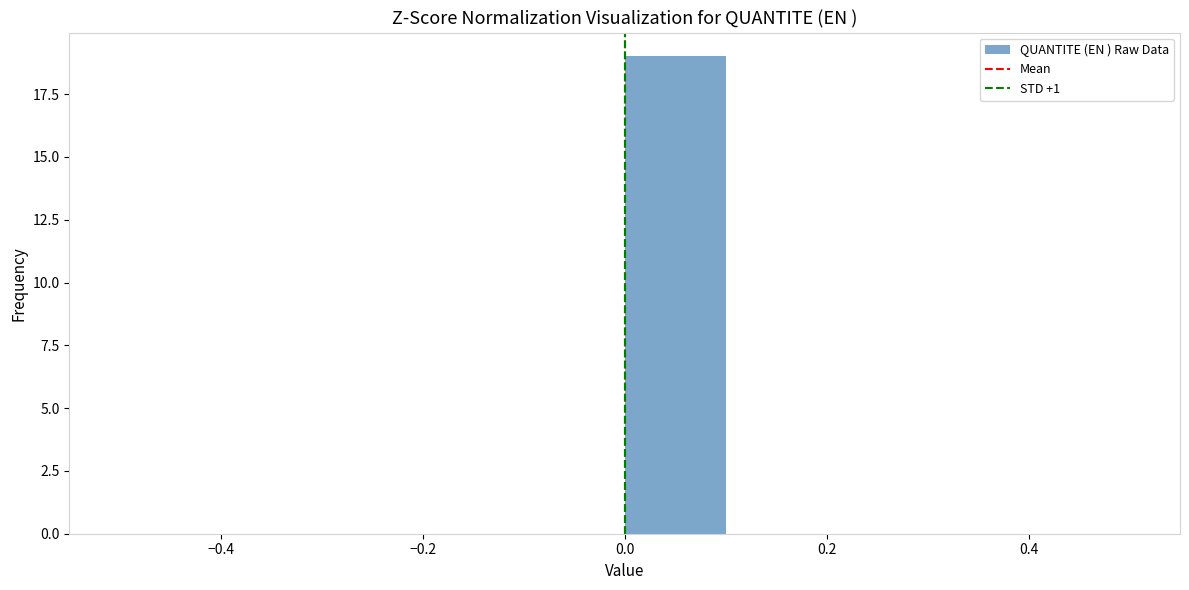

What is the height of the bar covering 0.0 to 0.1 on the x-axis? The values are not printed on the chart, so give them approximately, as read against the axis.

19